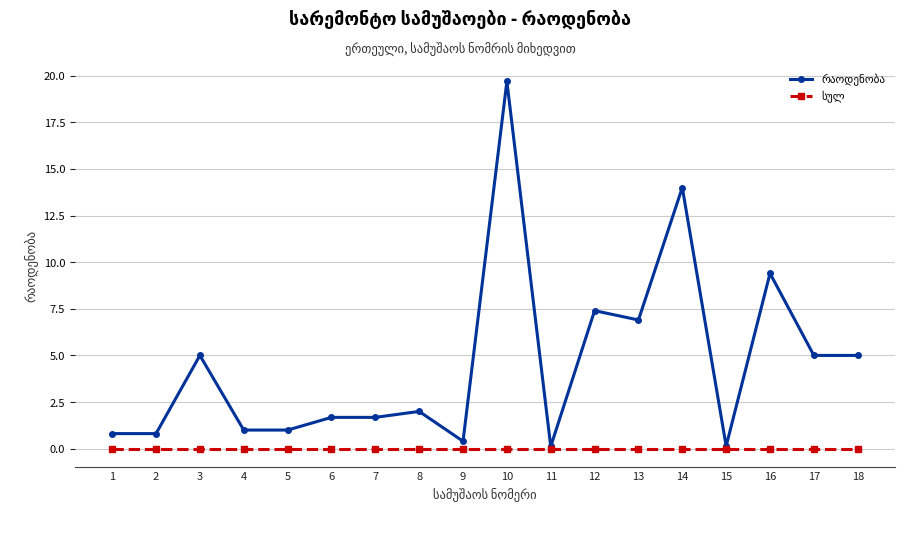

What is the maximum value shown in the chart?

19.7